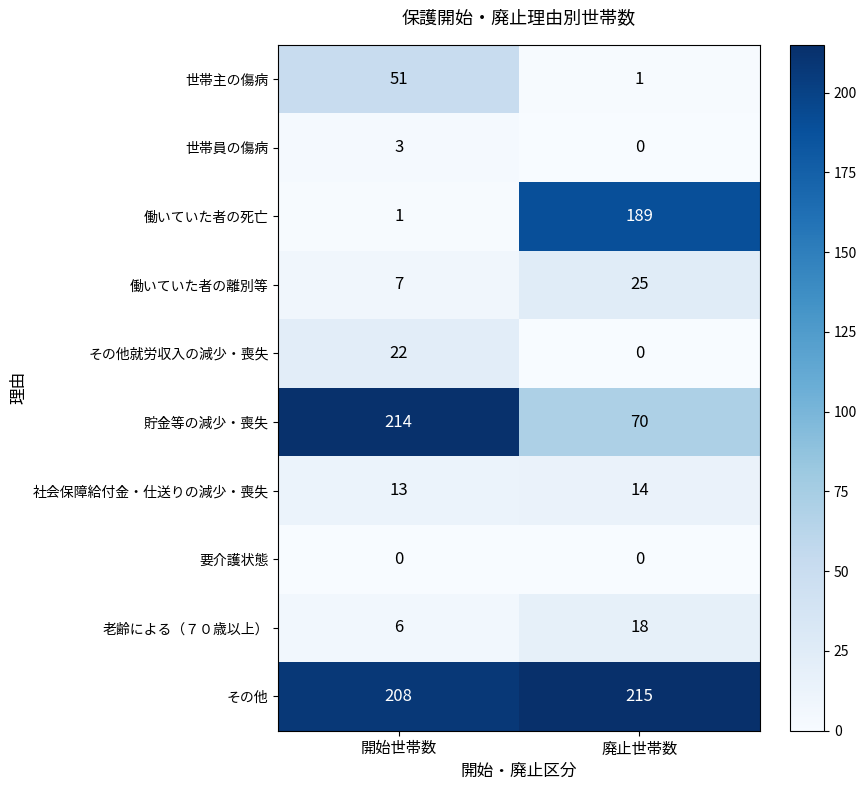

What is the spread (max minus min) of values at 開始世帯数?

214